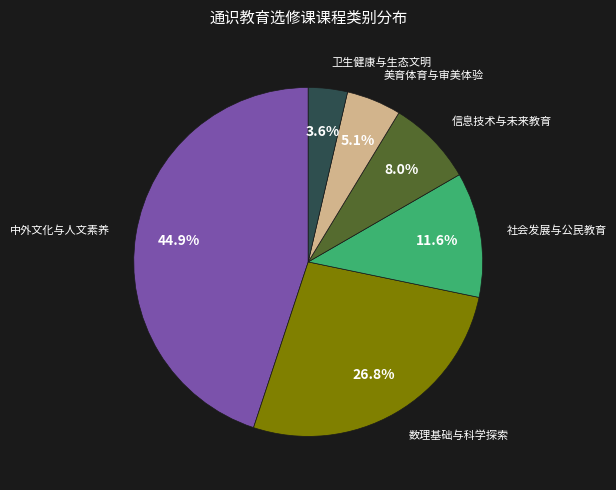

Is there any slice that represents more than half of the pie?

No